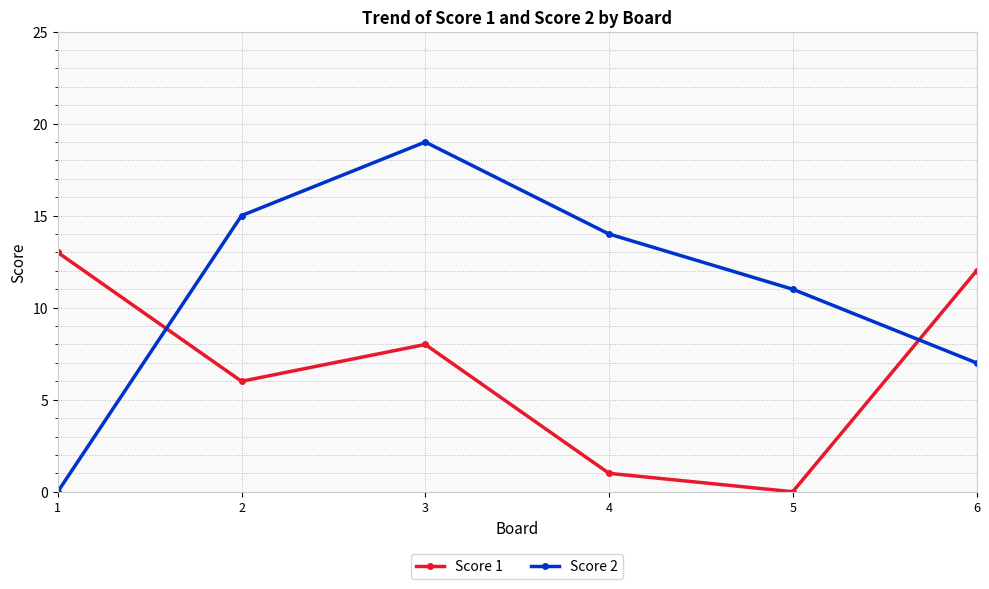

Which series has the largest range (max minus min)?

Score 2